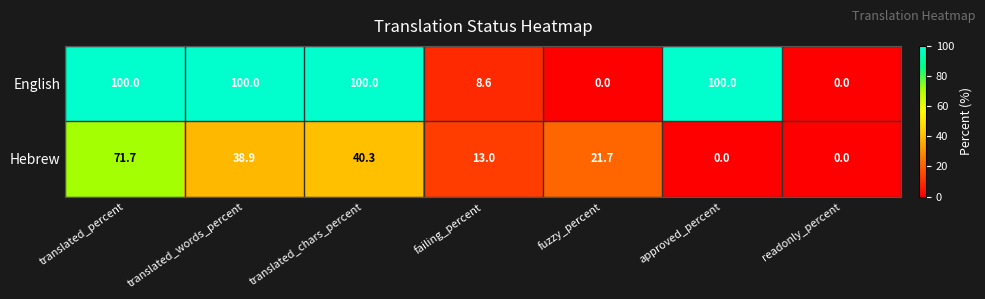

What is the spread (max minus min) of values at translated_percent?

28.3